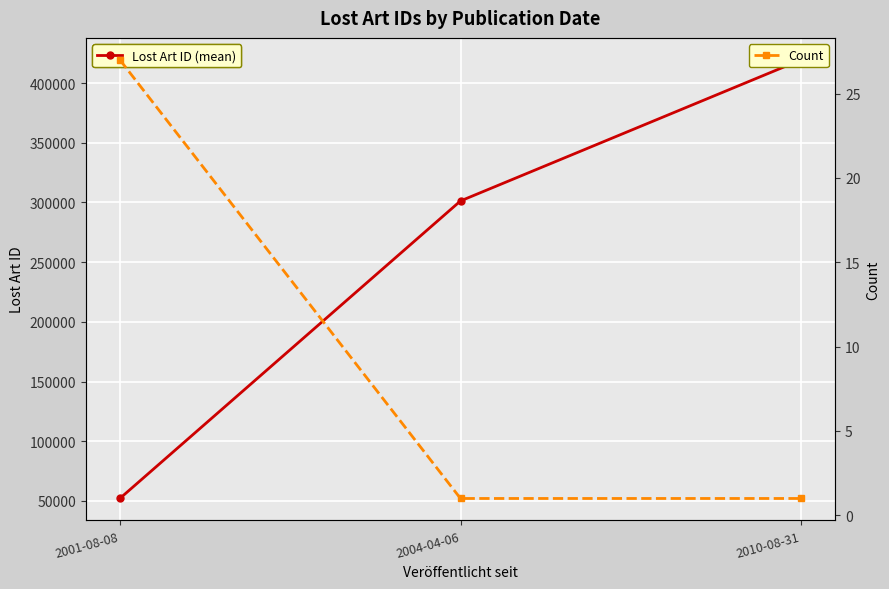

What is the spread (max minus min) of values at 2010-08-31?

419504.0